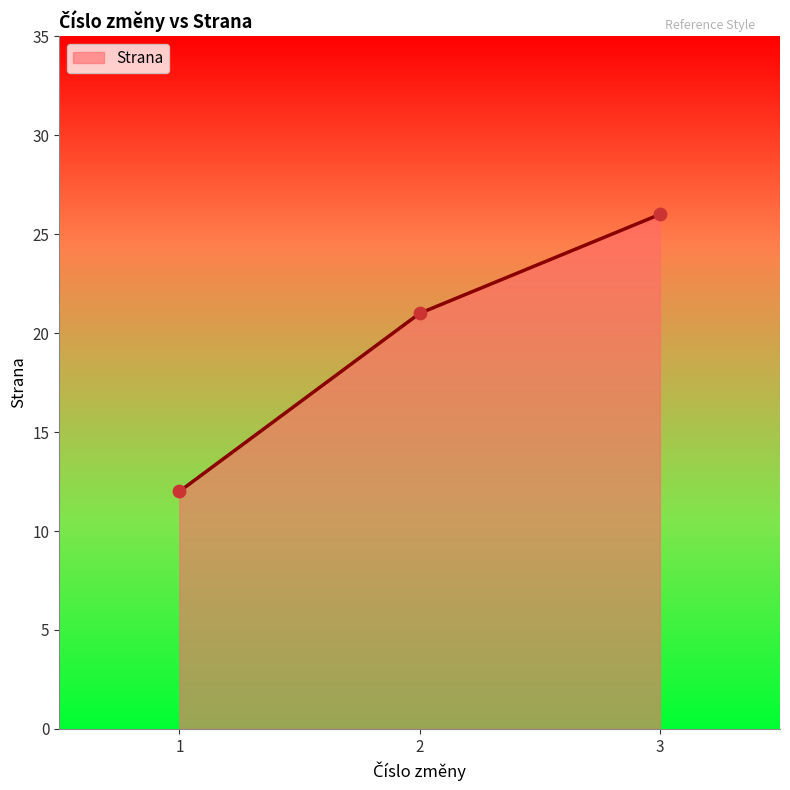

What is the change in value from 1 to 3?

+14